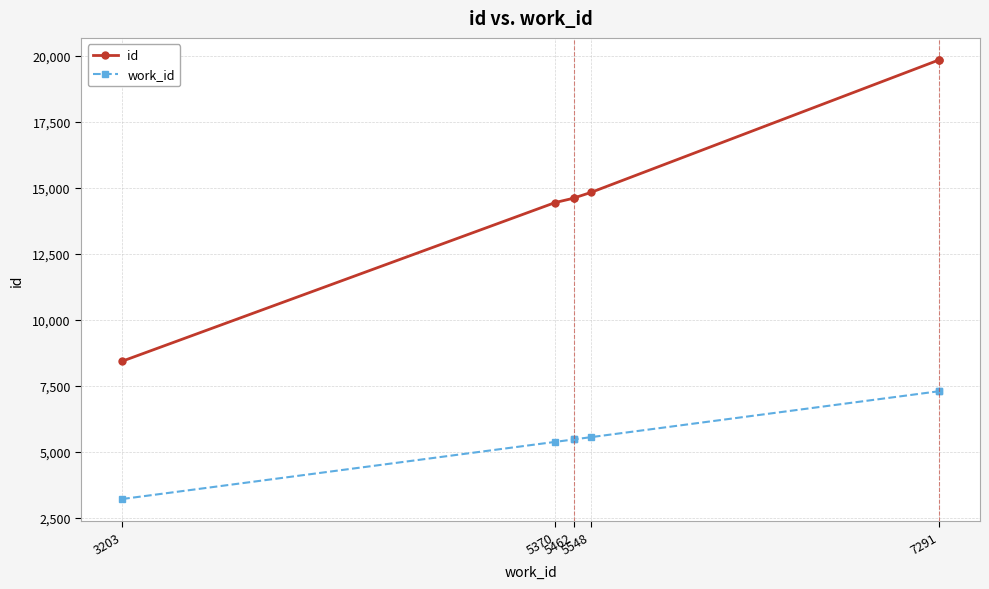

Rank the series at 7291 from lowest to highest value.

work_id, id